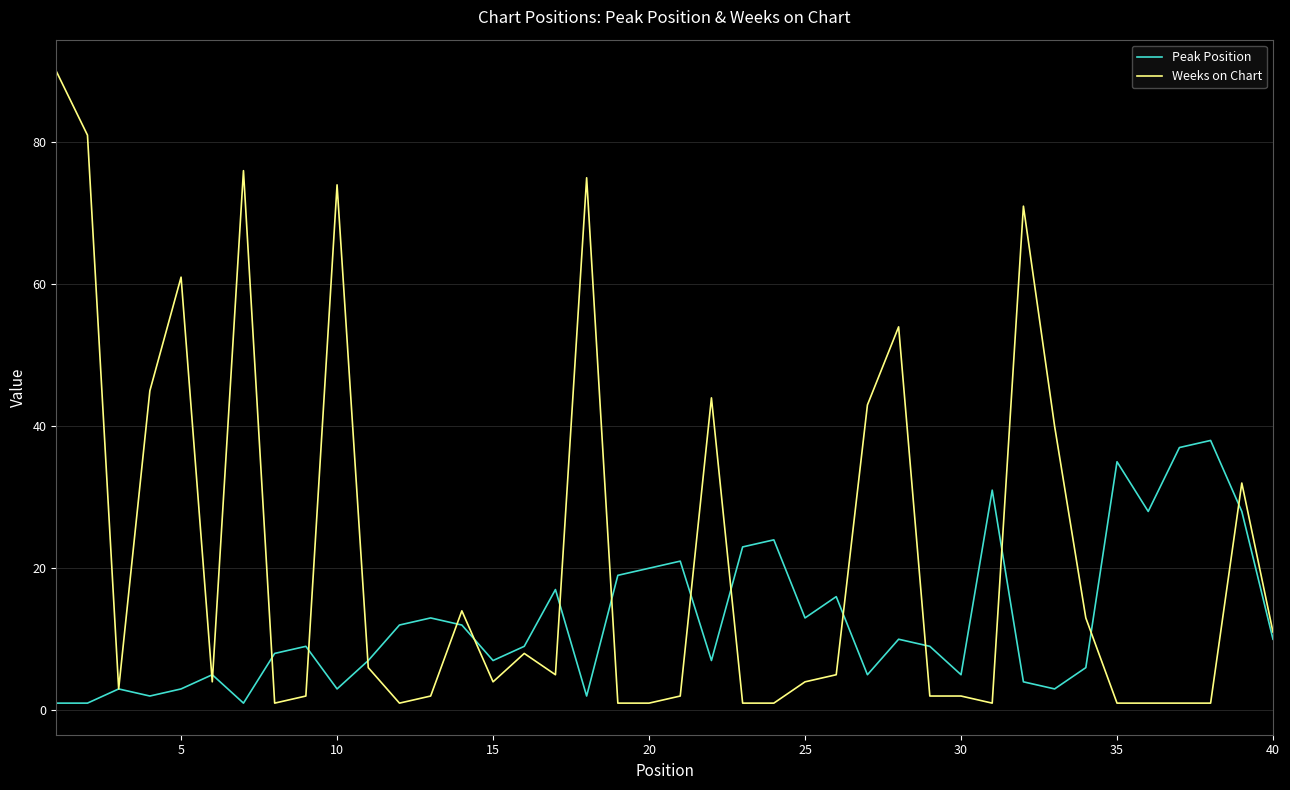

What is the maximum value shown in the chart?

90